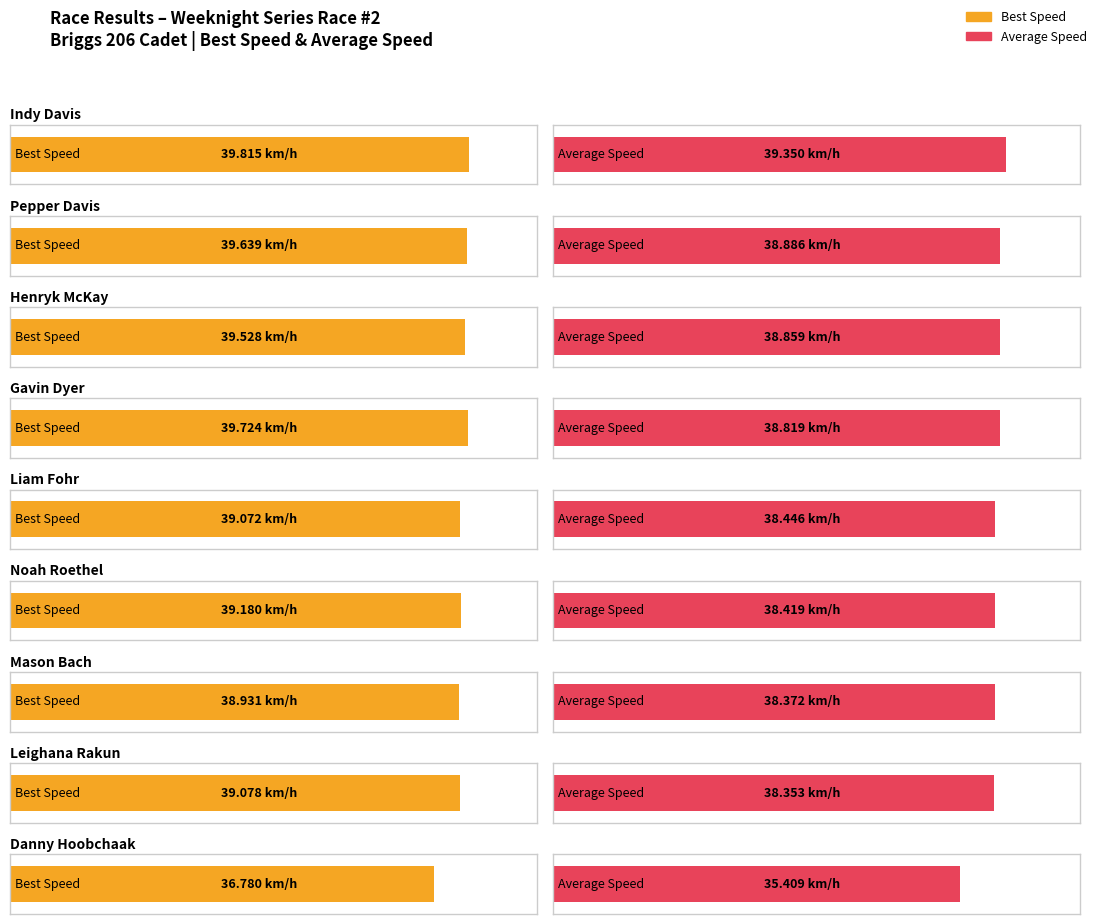

How many categories are shown in the chart?

9